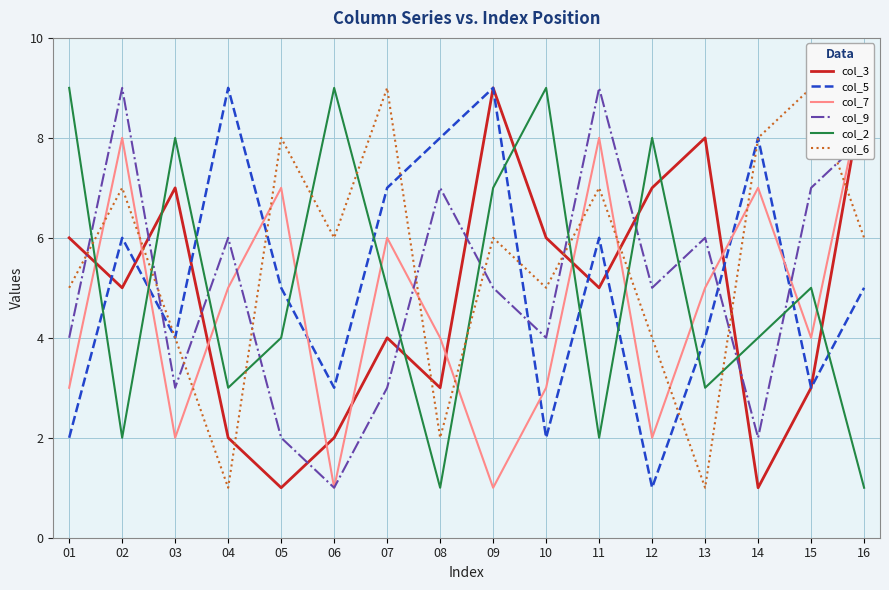

Where is the first local maximum for col_2?

03